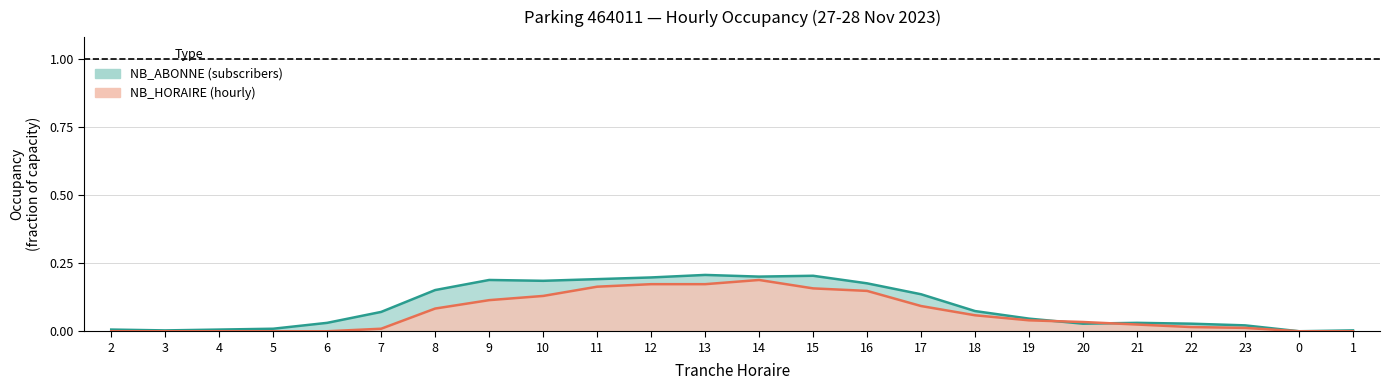

Where is the first local minimum for NB_ABONNE?

3